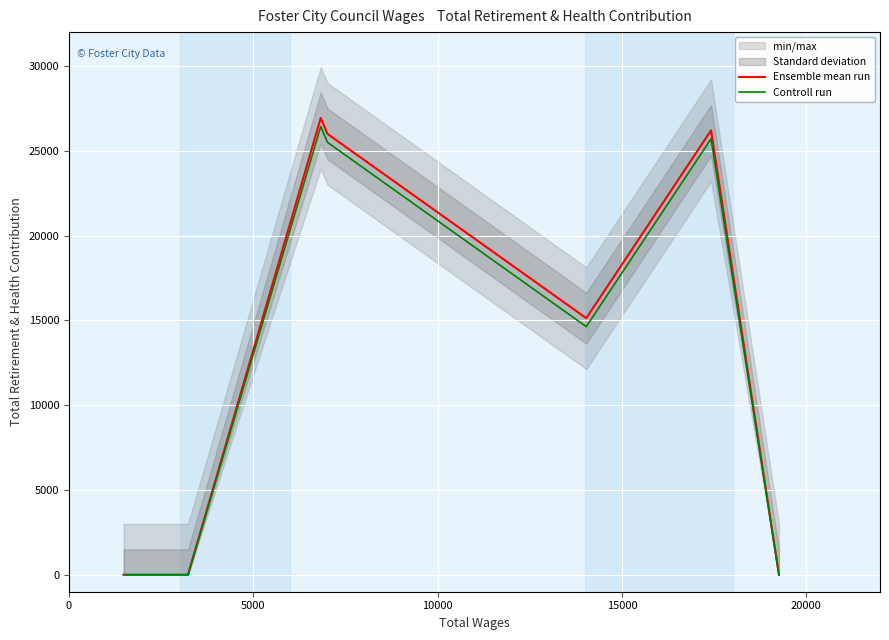

Is the value of Ensemble mean run at 20000 greater than the value of Controll run at 25000?

No